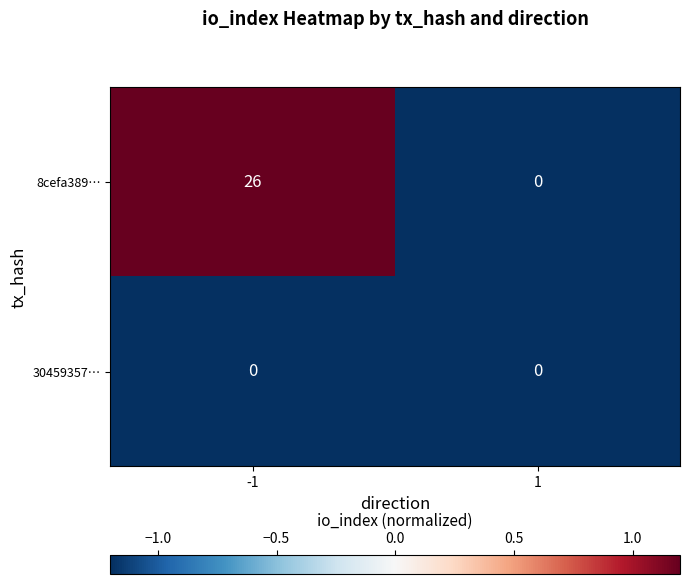

Reading left to right, list all the values displayed in this chart.

8cefa389…: -1=26	1=0
30459357…: -1=0	1=0